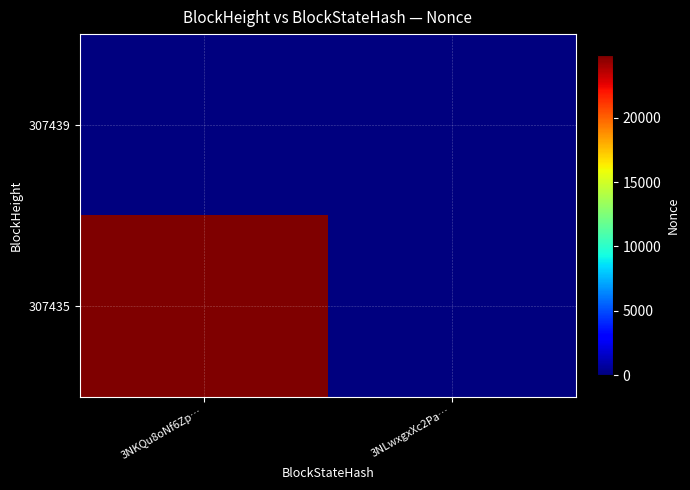

Reading right to left, transcribe all the data shown in this chart.

307439: 3NLwxgxXc2Pa…=0	3NKQu8oNf6Zp…=0
307435: 3NLwxgxXc2Pa…=0	3NKQu8oNf6Zp…=24836